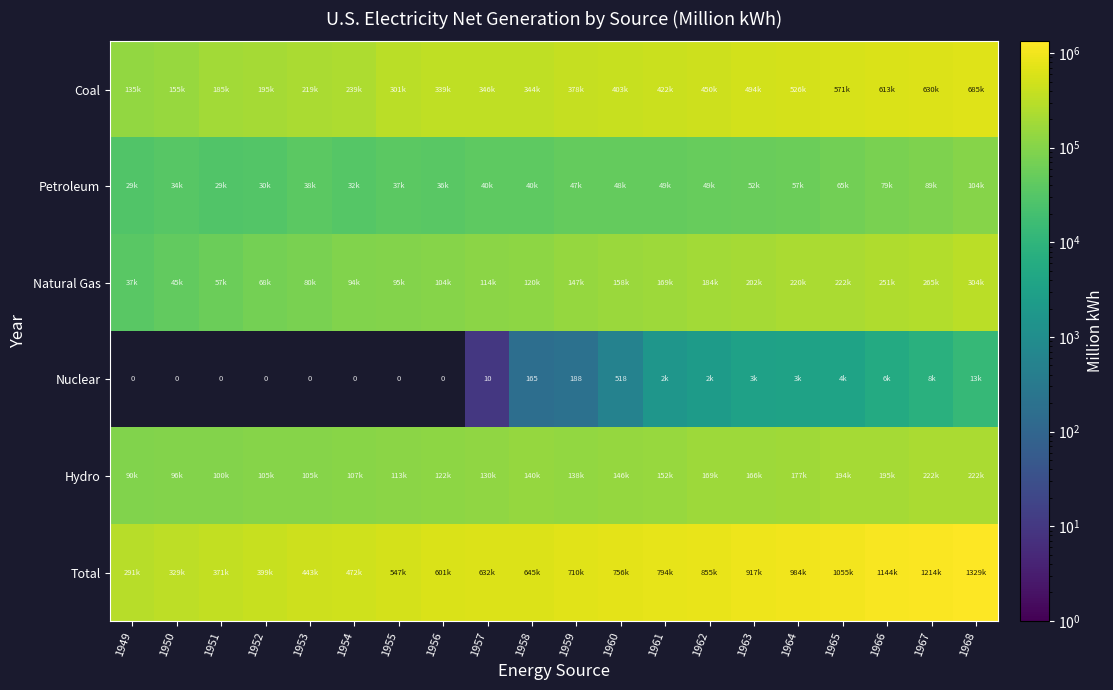

Rank the series by their maximum value, from highest to lowest.

Total, Coal, Natural Gas, Hydro, Petroleum, Nuclear